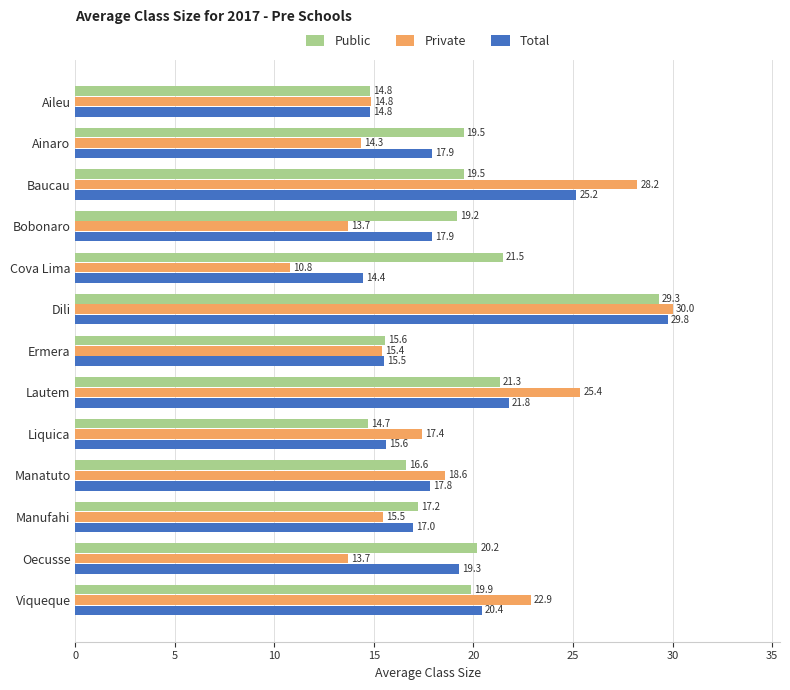

Which series has the largest total across all categories?

Public